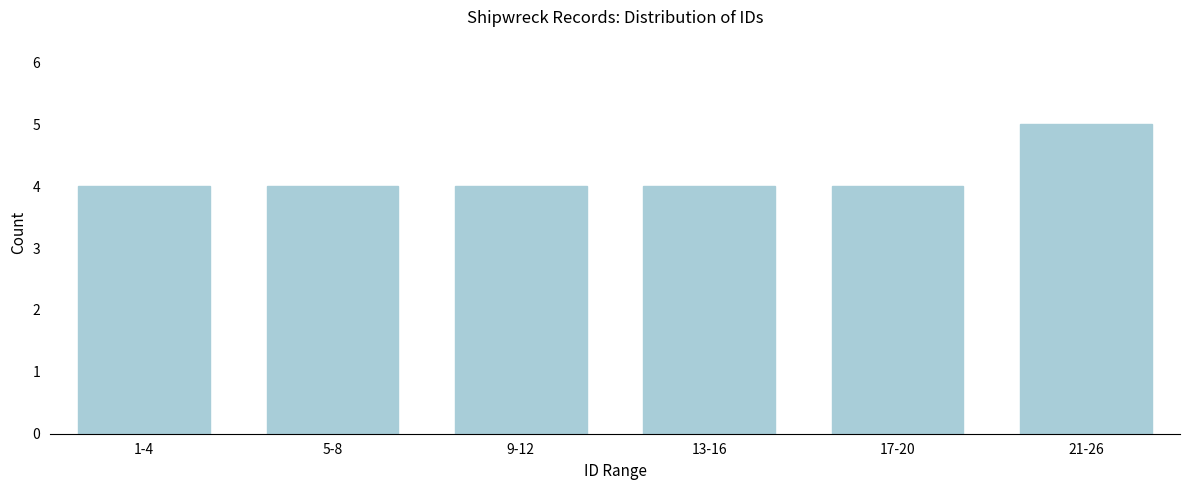

Reading left to right, what are all the values shown in this chart?

4	4	4	4	4	5